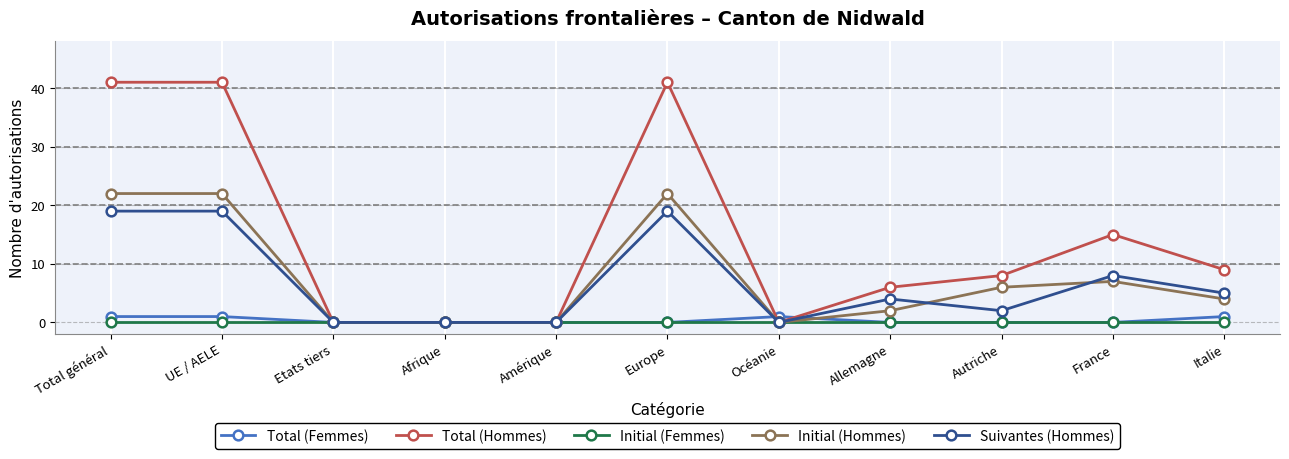

Is this an area chart (filled region under the line)?

No